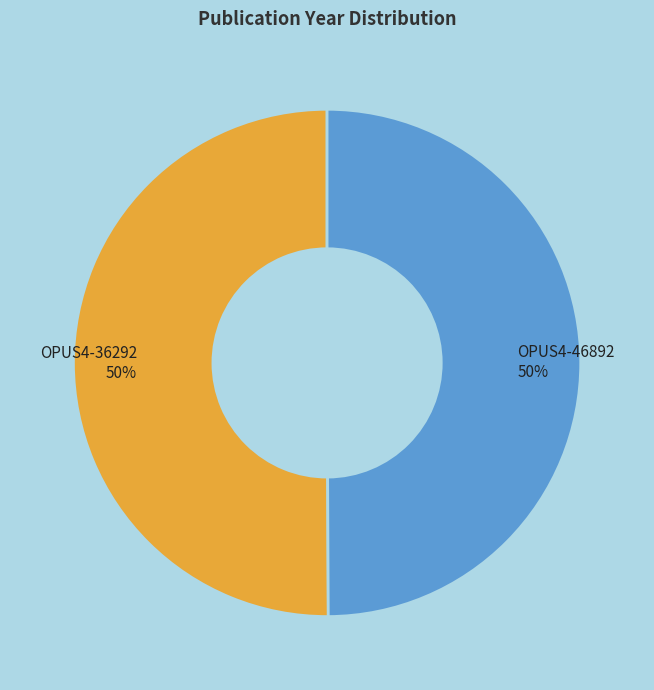

Approximately how many times larger is the value at OPUS4-46892 compared to OPUS4-36292?

1.0